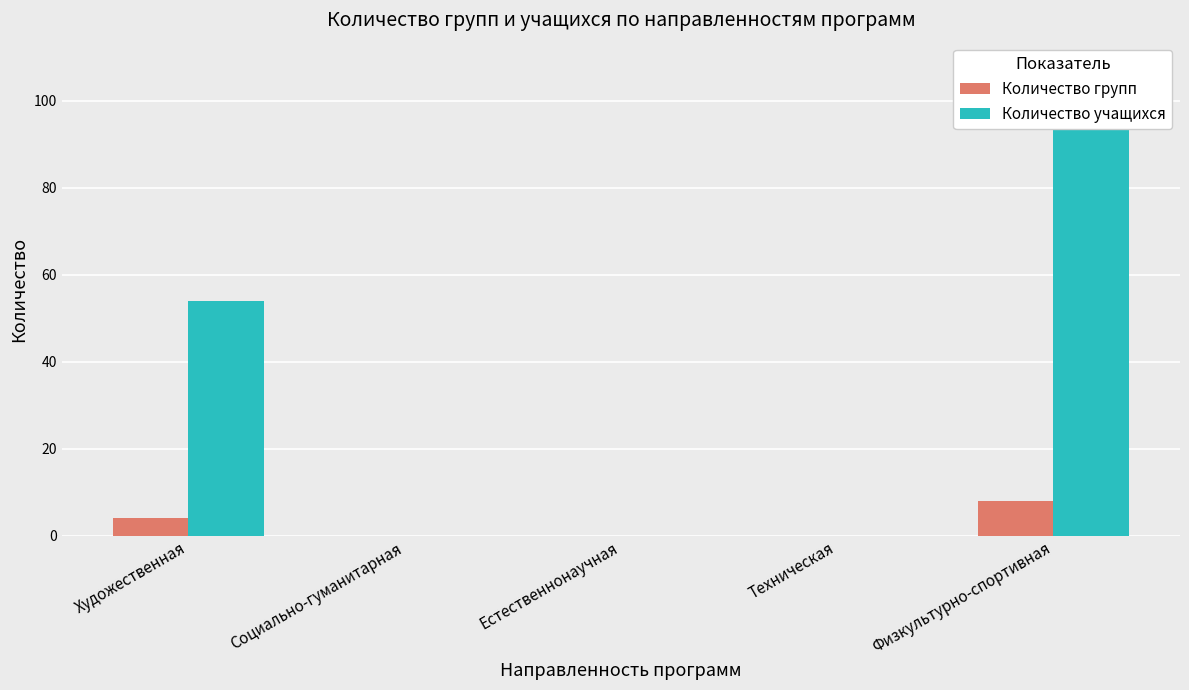

What is the spread (max minus min) of values at Физкультурно-спортивная?

100